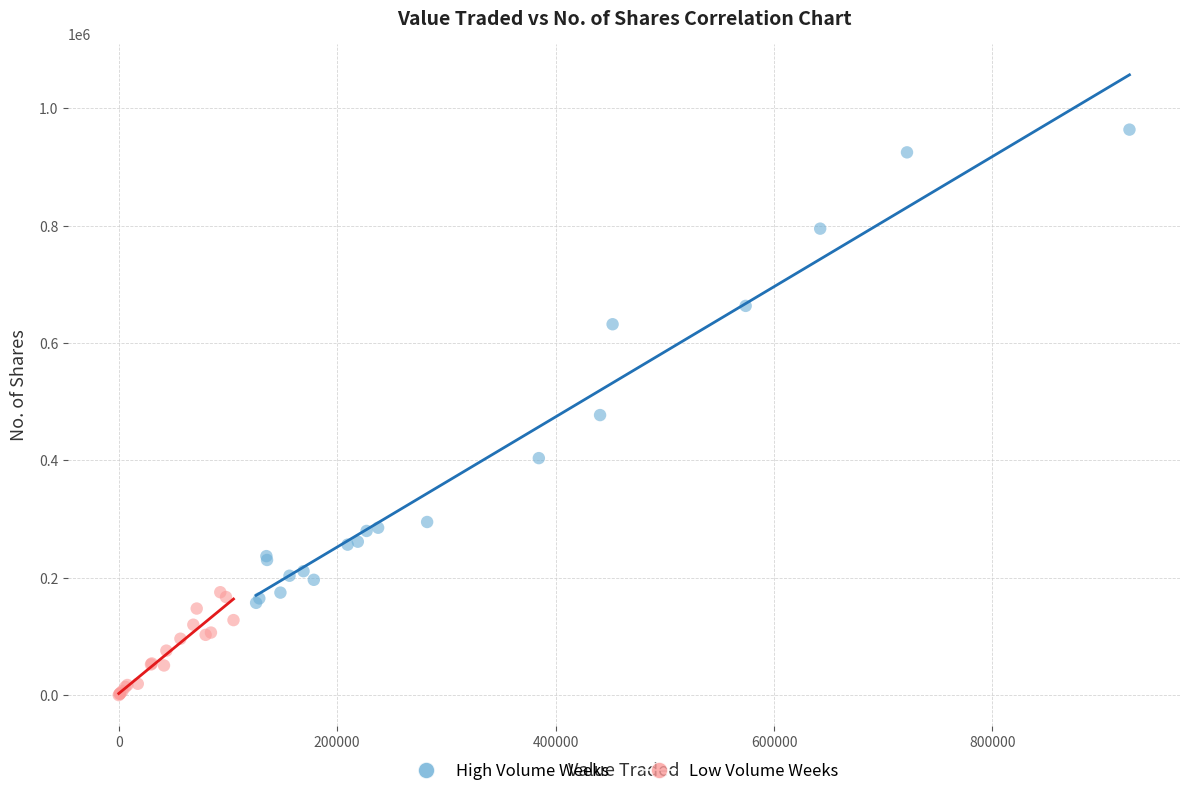

Which series contains the highest Y value?

High Volume Weeks